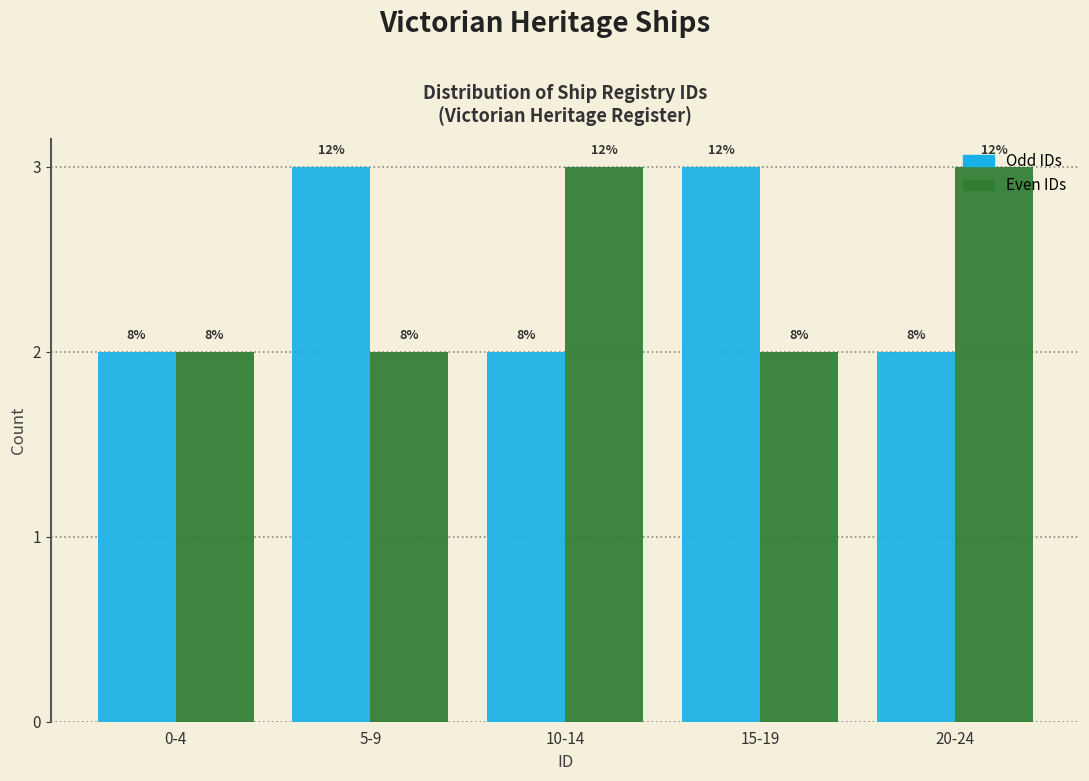

What are all the series names shown in the legend?

Odd IDs, Even IDs